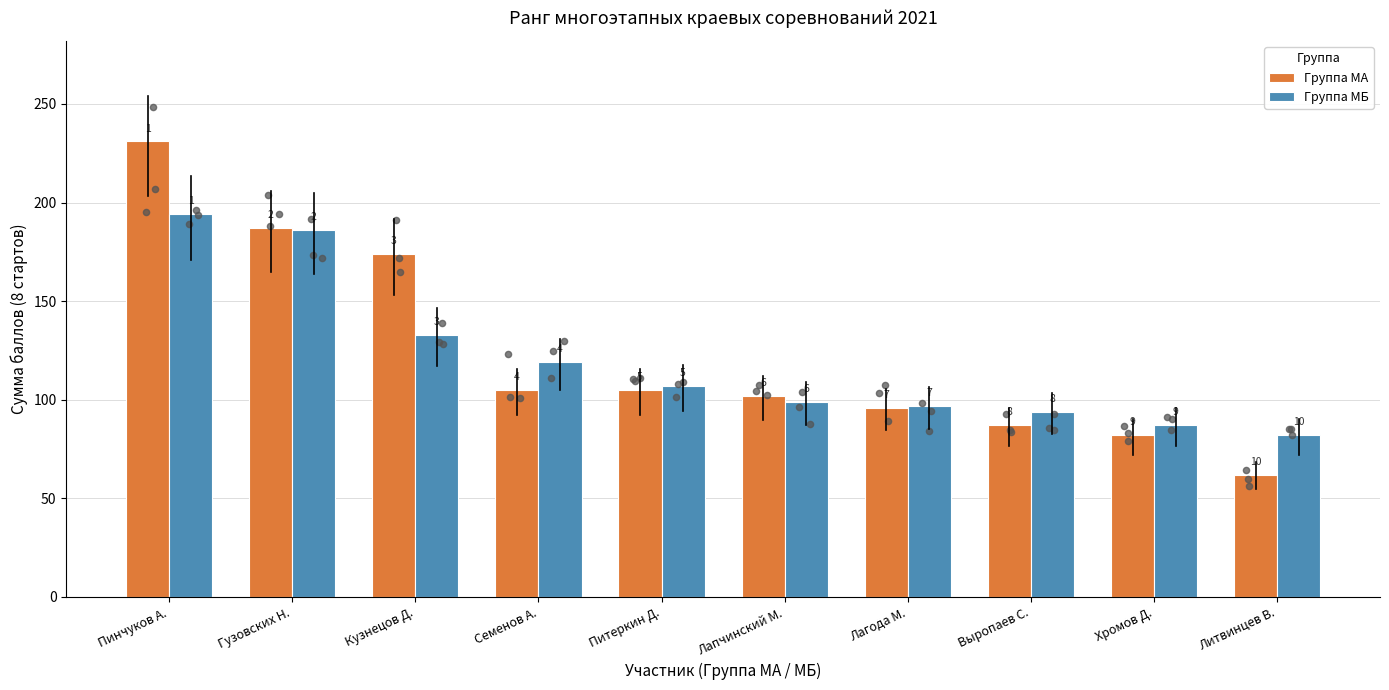

At which category is the sum across all series the highest?

Пинчуков А.